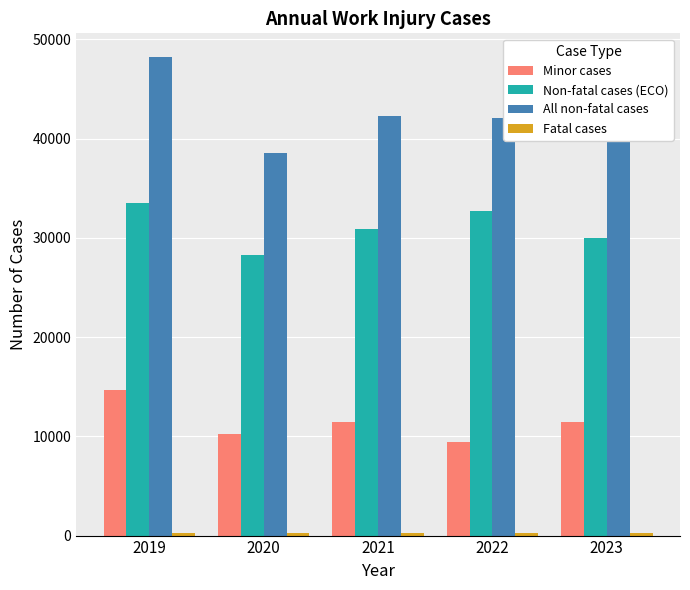

How many data points does each series have?

5